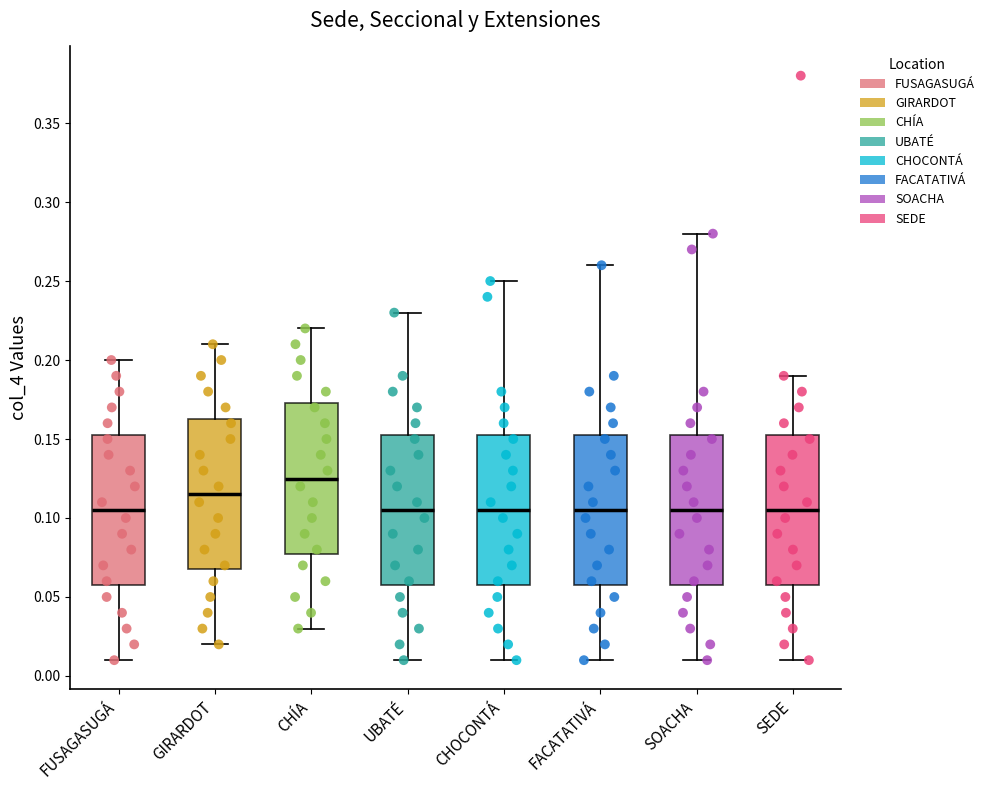

Reading left to right, read every box against the y-axis: the position of its median line, the range the box covers, and the ends of its whiskers. The values are not printed on the chart, so give them approximately, as read against the axis.

FUSAGASUGÁ: median 0.105, box 0.060 to 0.155, whiskers 0.010 to 0.200
GIRARDOT: median 0.115, box 0.070 to 0.165, whiskers 0.020 to 0.210
CHÍA: median 0.125, box 0.080 to 0.175, whiskers 0.030 to 0.220
UBATÉ: median 0.105, box 0.060 to 0.155, whiskers 0.010 to 0.230
CHOCONTÁ: median 0.105, box 0.060 to 0.155, whiskers 0.010 to 0.250
FACATATIVÁ: median 0.105, box 0.060 to 0.155, whiskers 0.010 to 0.260
SOACHA: median 0.105, box 0.060 to 0.155, whiskers 0.010 to 0.280
SEDE: median 0.105, box 0.060 to 0.155, whiskers 0.010 to 0.190